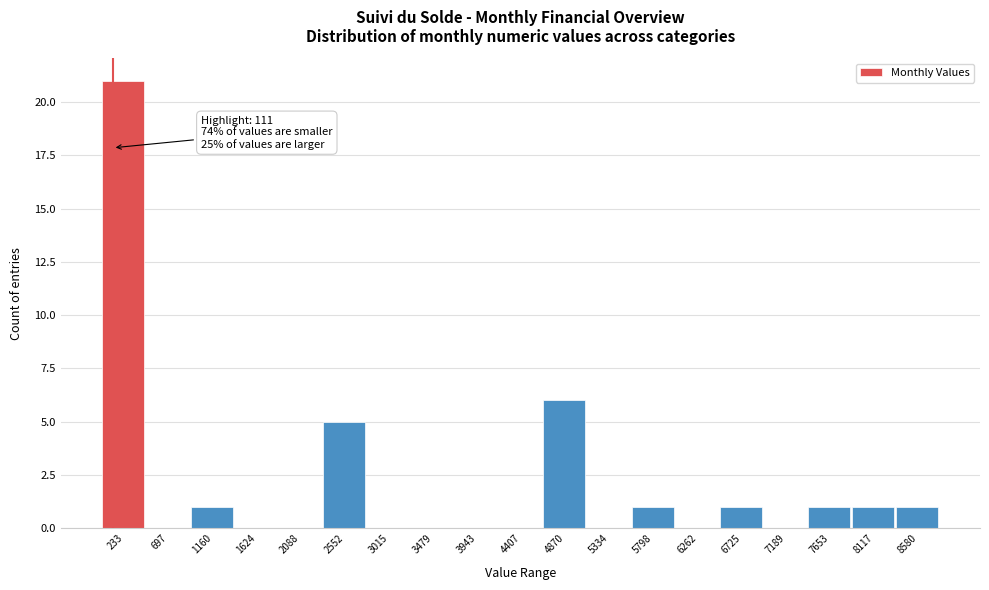

Over which range of the x-axis is the bar tallest?

0 to 450